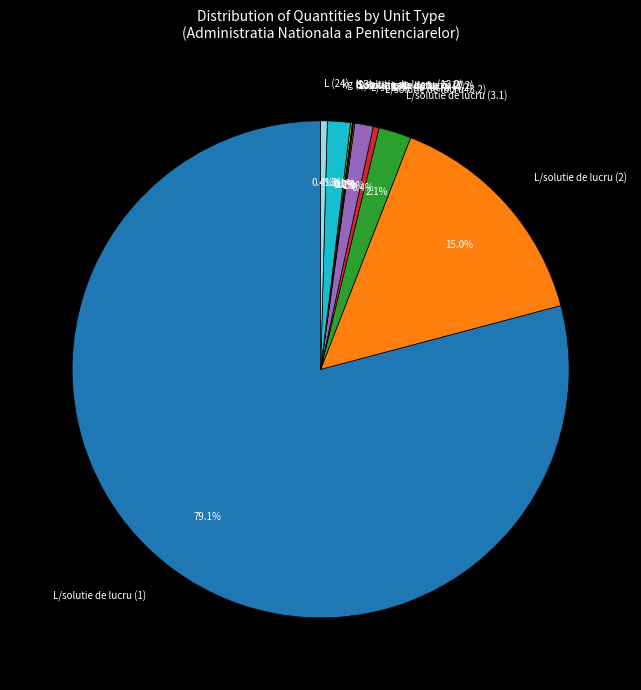

To the nearest percent, what is the average slice percentage?

9%